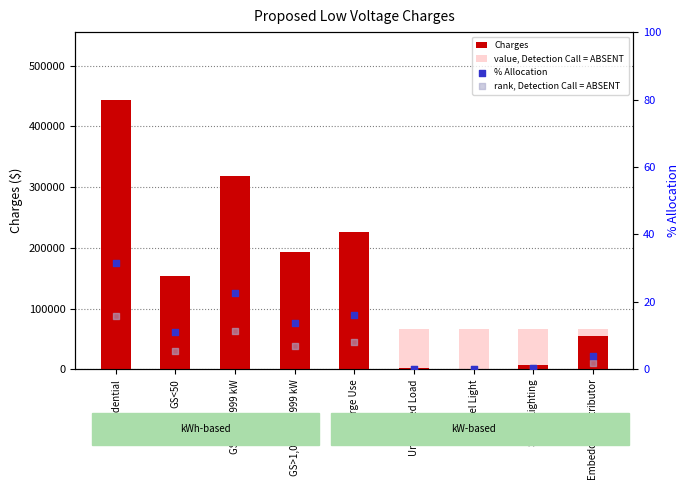

Which series contains the highest Y value?

Charges